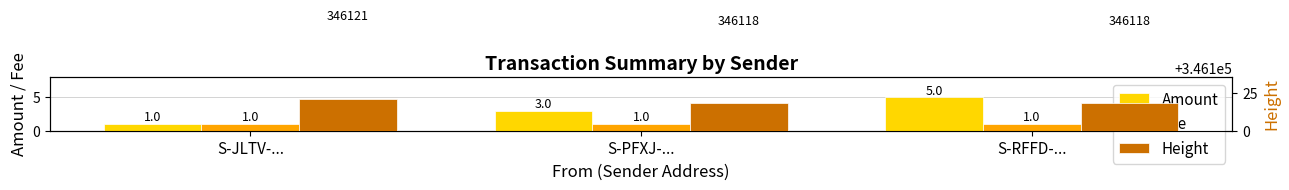

Is the value of Fee at S-JLTV-... greater than the value of Amount at S-PFXJ-...?

No